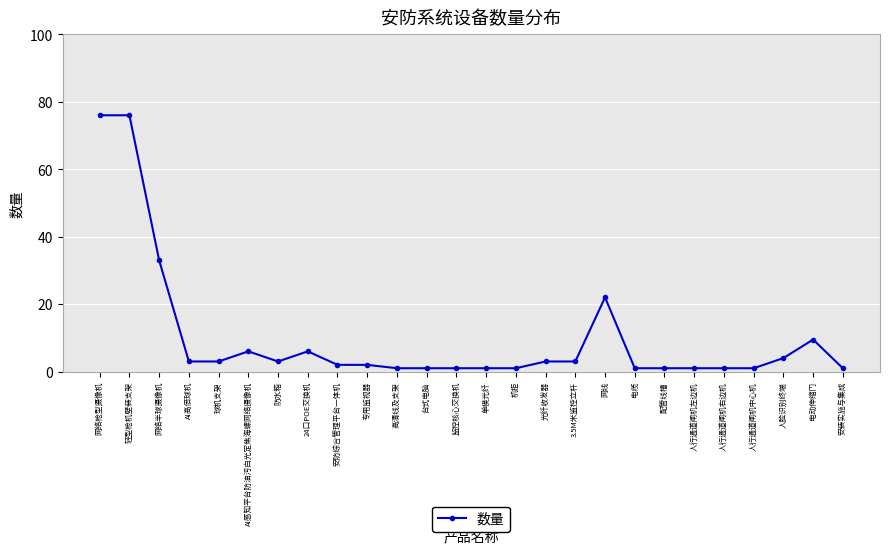

True or false: there are more than 0 points higher than both neighbors.

True